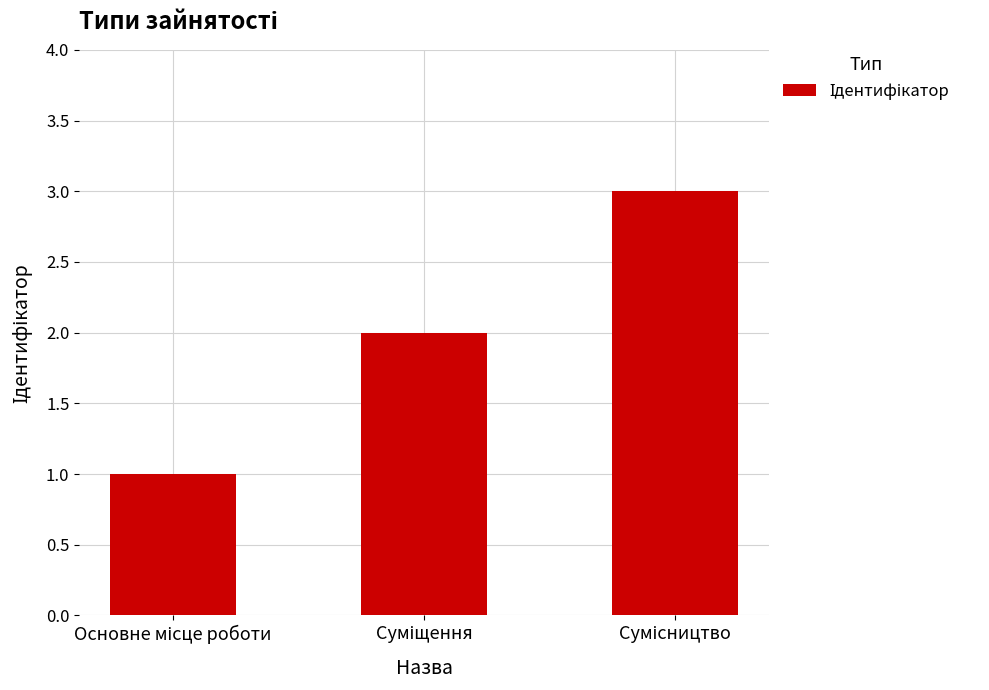

What is the greatest value displayed?

3